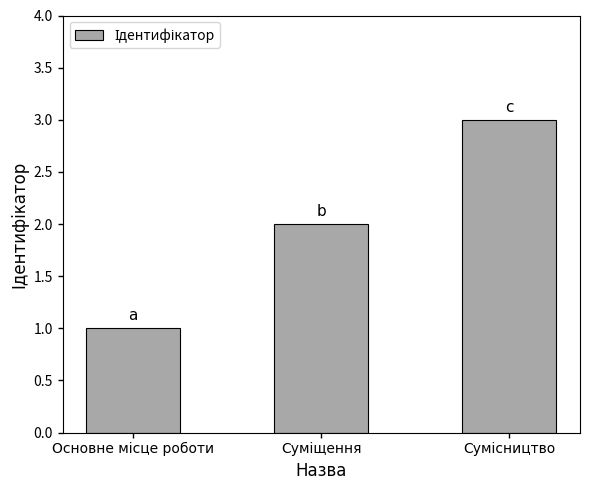

What is the sum of all values?

6